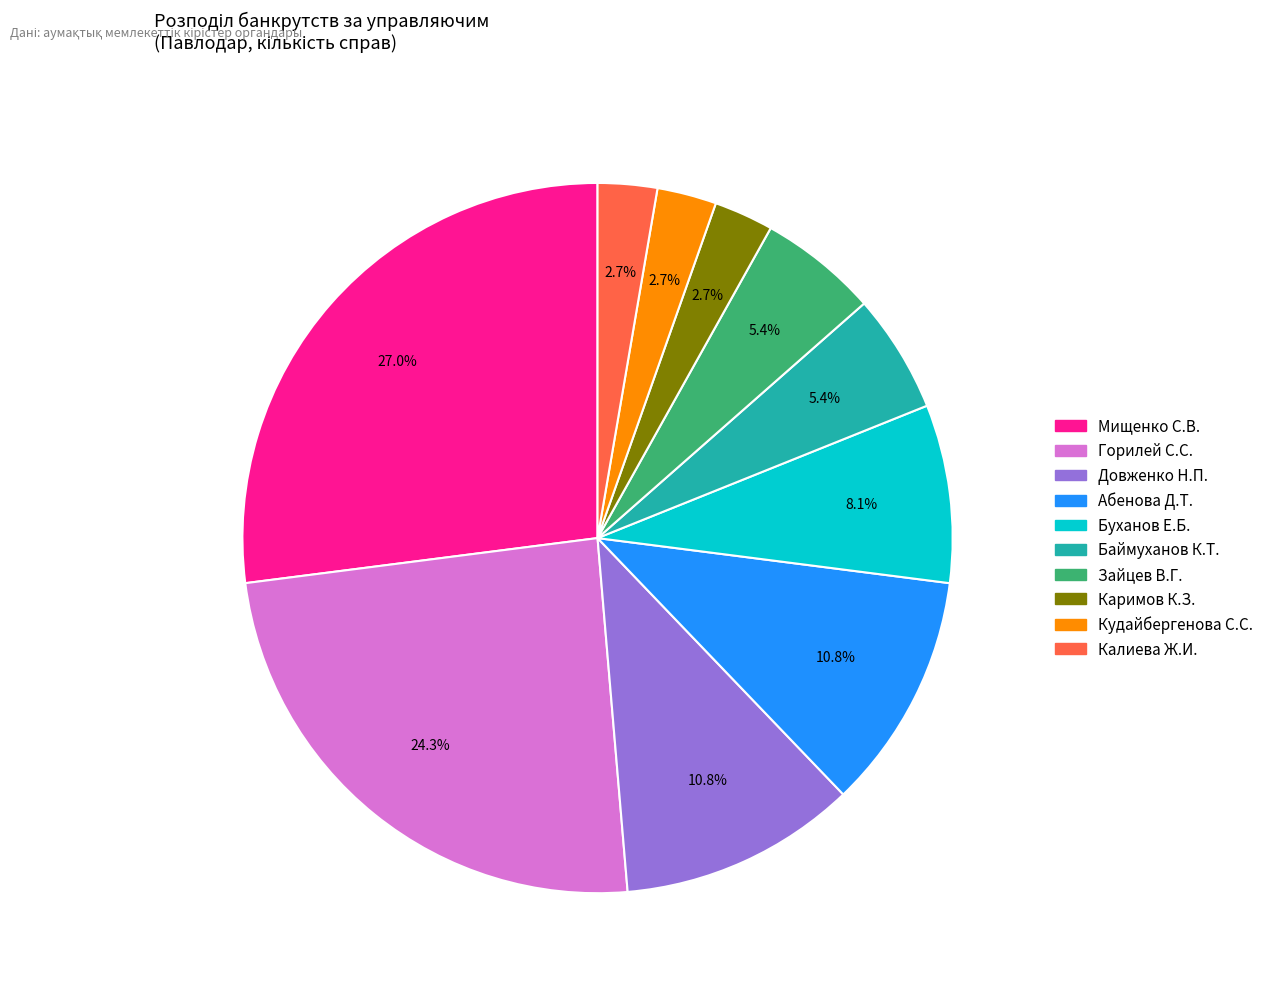

Is there any slice that represents more than half of the pie?

No